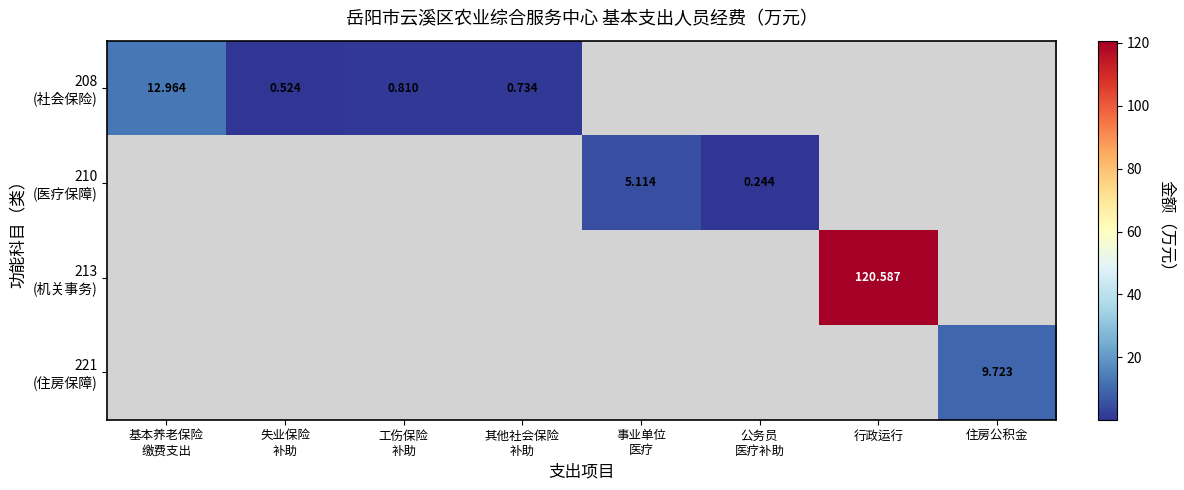

Which has a higher value, 其他社会保险
补助 or 事业单位
医疗?

事业单位
医疗